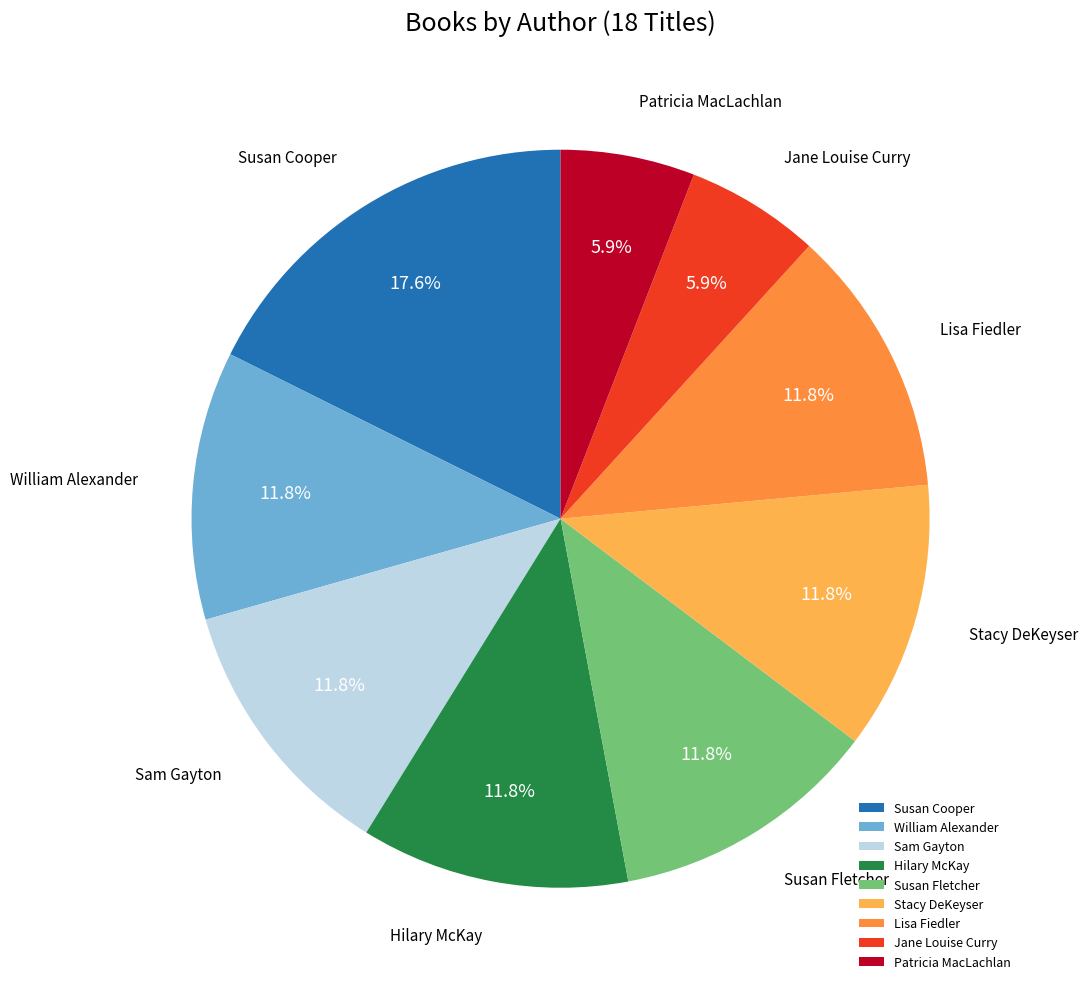

Which slice is the largest?

Susan Cooper